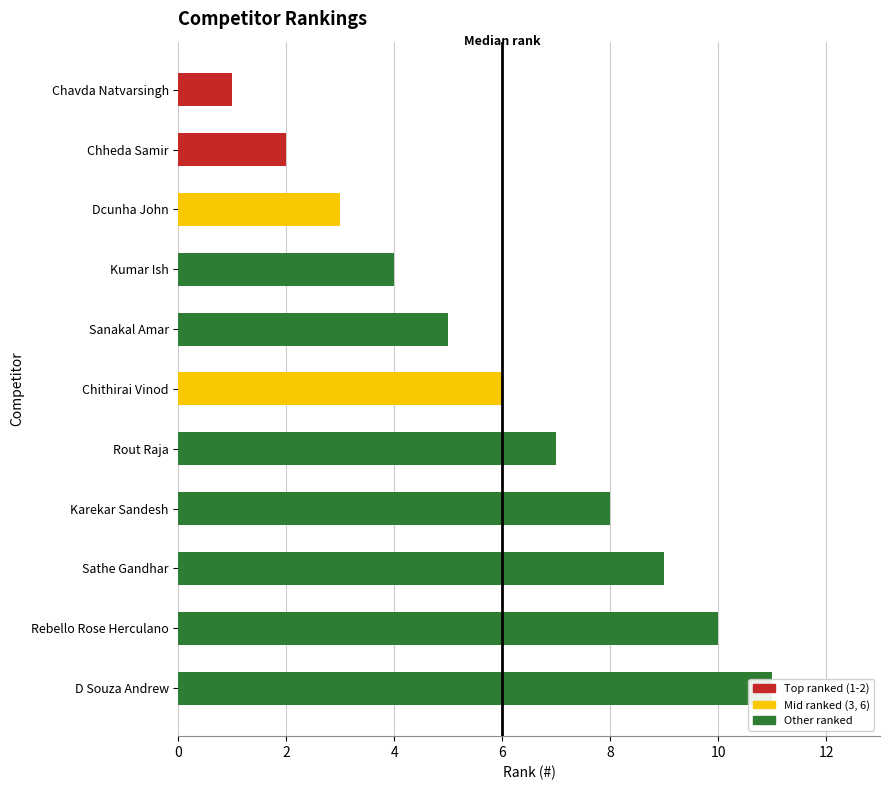

How many values are between 3 and 9?

7